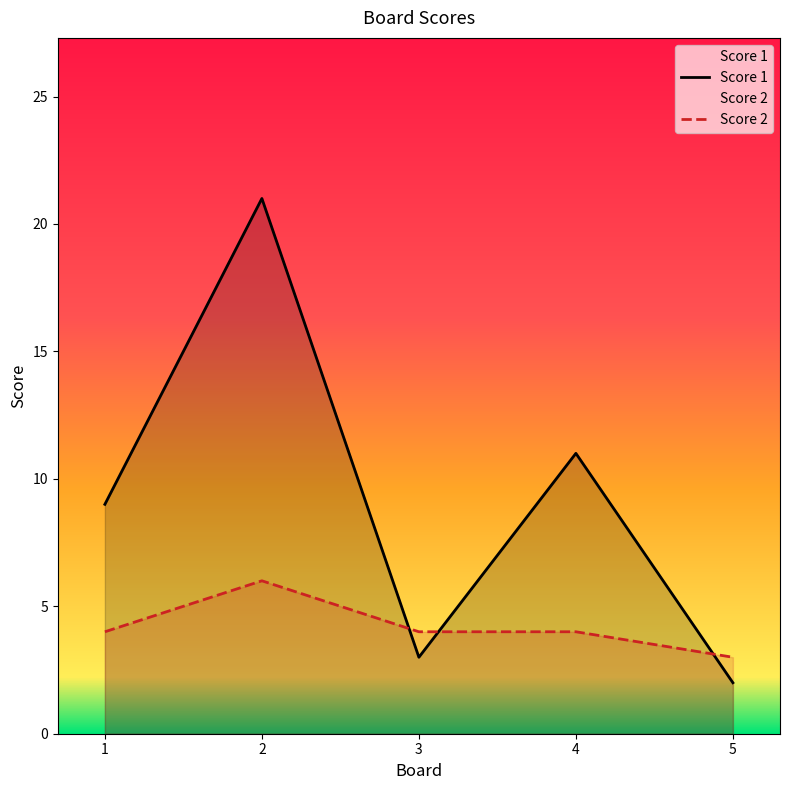

The Score 2 series shows 4 at 1. True or false?

True